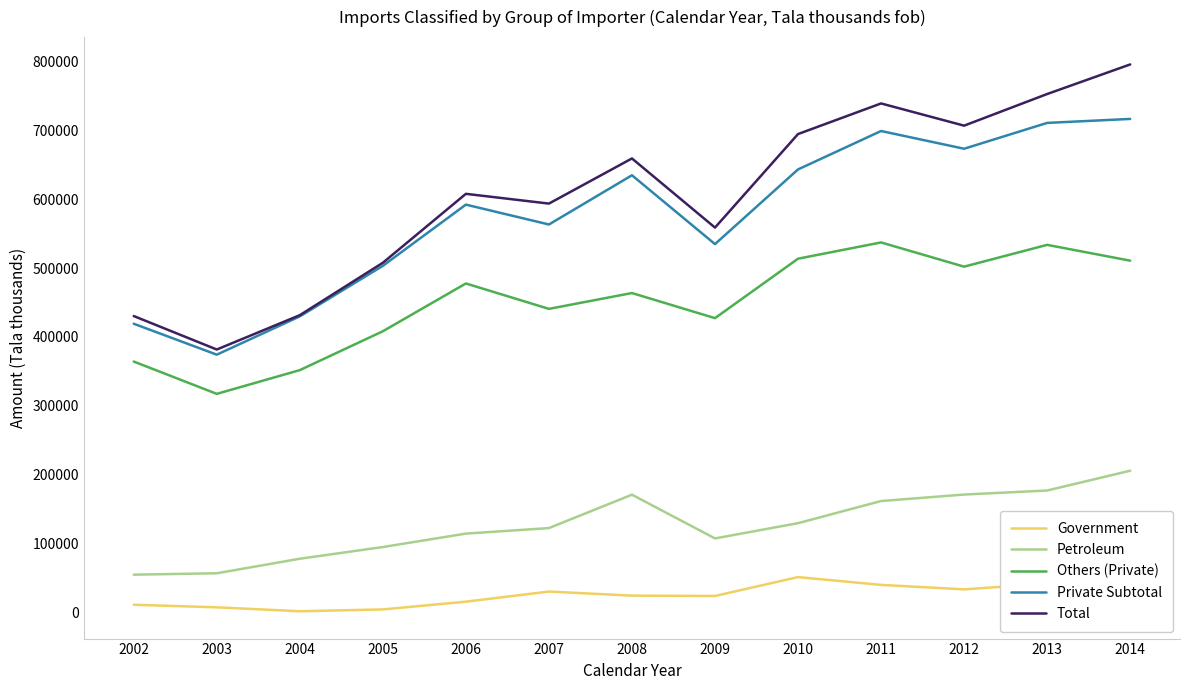

Reading left to right, what are all the values shown in this chart?

Government: 2002=11187.0	2003=7472.0	2004=1767.0	2005=4425.0	2006=15665.0	2007=30353.0	2008=24423.0	2009=23958.5	2010=51359.0	2011=40029.0	2012=33518.1	2013=41932.5	2014=79094.5
Petroleum: 2002=54873.0	2003=56897.0	2004=78017.0	2005=94988.0	2006=114483.0	2007=122511.0	2008=170984.0	2009=107492.8	2010=129618.0	2011=161781.0	2012=171209.1	2013=177063.6	2014=205794.2
Others (Private): 2002=364313.0	2003=317385.0	2004=351844.0	2005=408297.0	2006=477661.0	2007=440775.0	2008=463774.0	2009=427327.3	2010=513625.0	2011=537238.0	2012=502066.3	2013=533721.1	2014=510770.6
Private Subtotal: 2002=419188.0	2003=374282.0	2004=429861.0	2005=503285.0	2006=592144.0	2007=563286.0	2008=634758.0	2009=534820.1	2010=643243.0	2011=699019.0	2012=673275.5	2013=710784.8	2014=716564.8
Total: 2002=430375.0	2003=381754.0	2004=431628.0	2005=507710.0	2006=607809.0	2007=593639.0	2008=659181.0	2009=558778.6	2010=694602.0	2011=739048.0	2012=706793.6	2013=752717.3	2014=795659.3